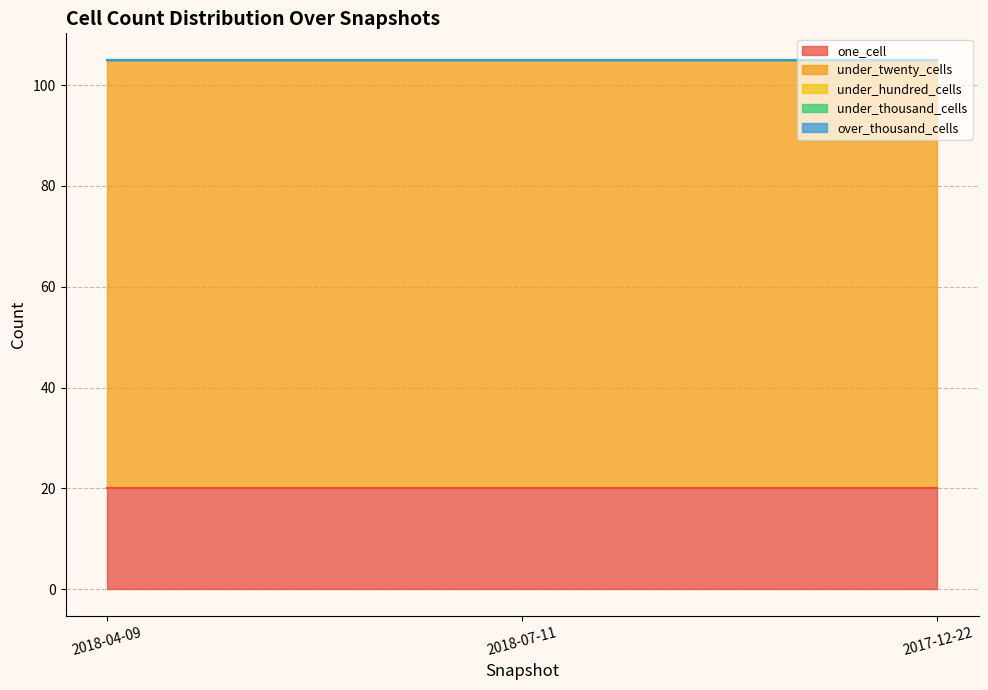

The value of under_hundred_cells at 2017-12-22 is 0. True or false?

True